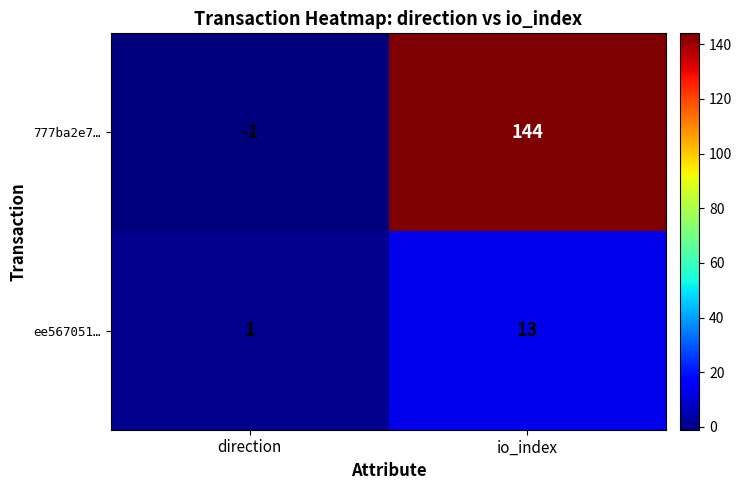

Reading left to right, list all the values displayed in this chart.

777ba2e7…: -1	144
ee567051…: 1	13